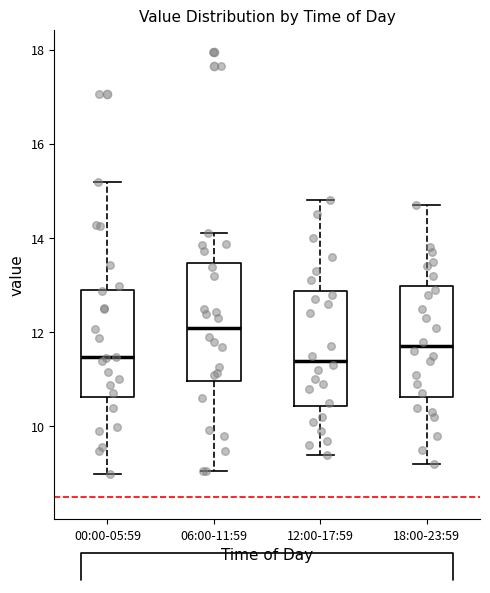

Reading left to right, transcribe this box plot: for each box, give where its median line is, the range the box spans, and where its two whiskers end, as read against the y-axis. The values are not printed on the chart, so give them approximately, as read against the axis.

00:00-05:59: median 11.4, box 10.6 to 13.0, whiskers 9.0 to 15.2
06:00-11:59: median 12.2, box 11.0 to 13.4, whiskers 9.0 to 14.2
12:00-17:59: median 11.4, box 10.4 to 12.8, whiskers 9.4 to 14.8
18:00-23:59: median 11.8, box 10.6 to 13.0, whiskers 9.2 to 14.8